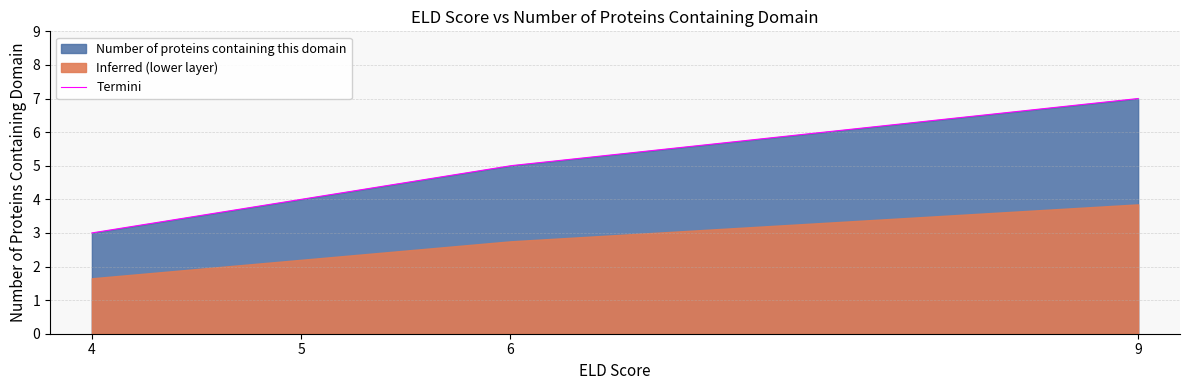

What is the average value?

5